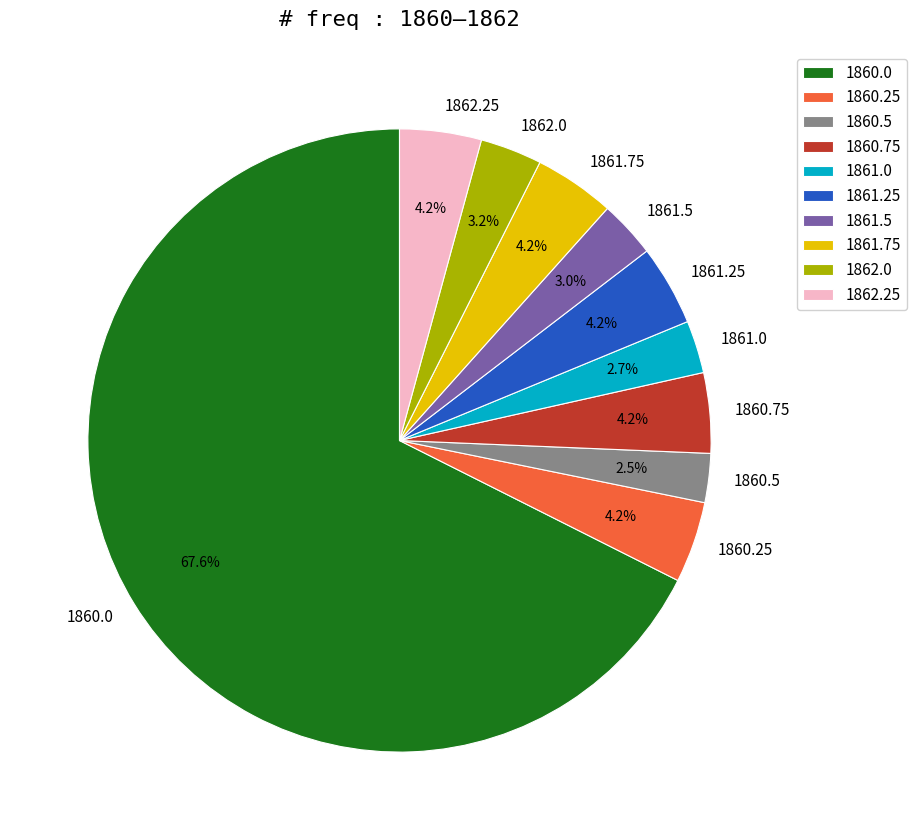

To the nearest percent, what is the average slice percentage?

10%